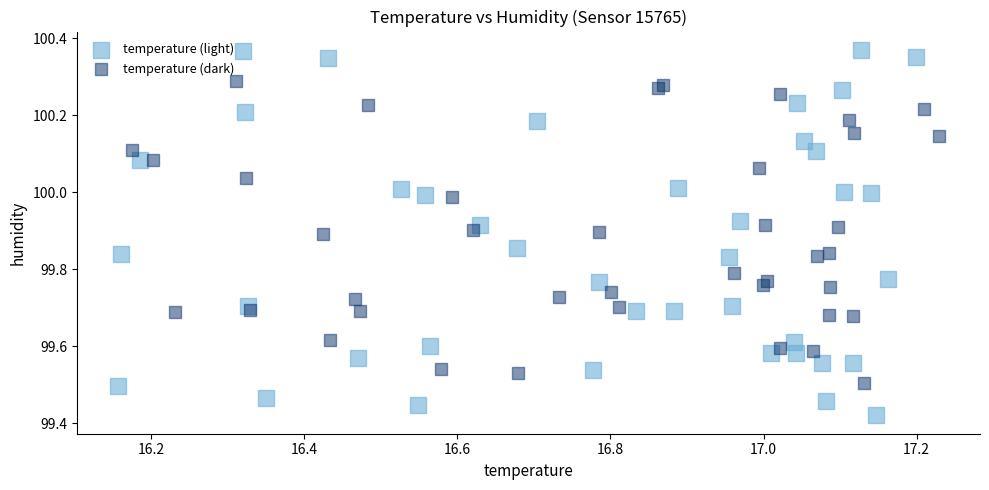

Which series contains the lowest Y value?

temperature (light)